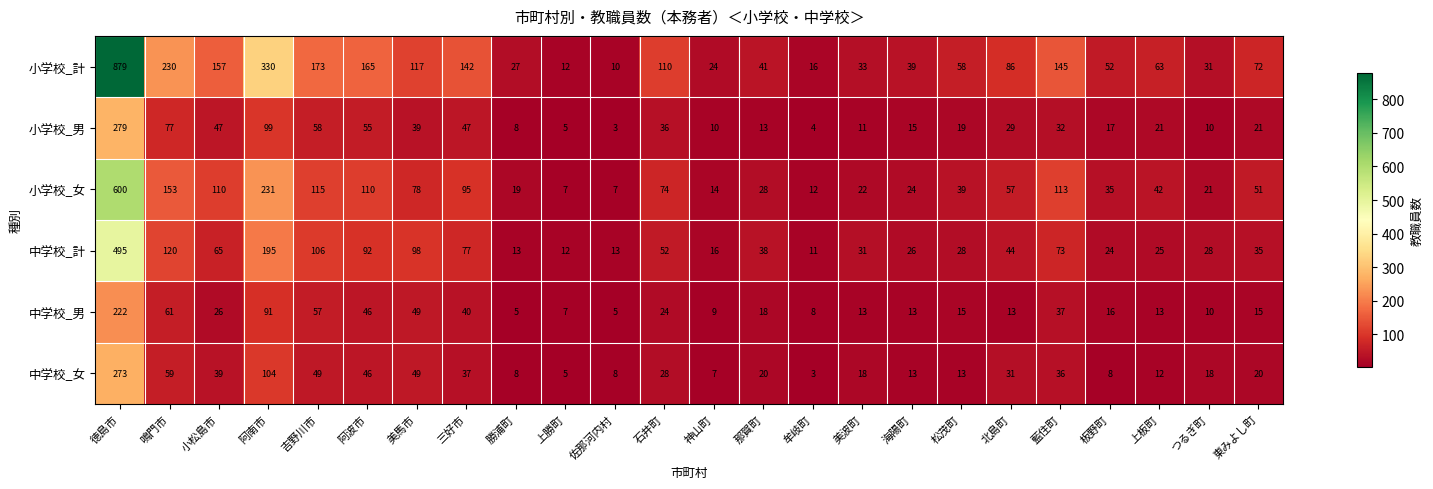

What is the sum of the 小学校_女 values at 三好市 and 美波町?

117